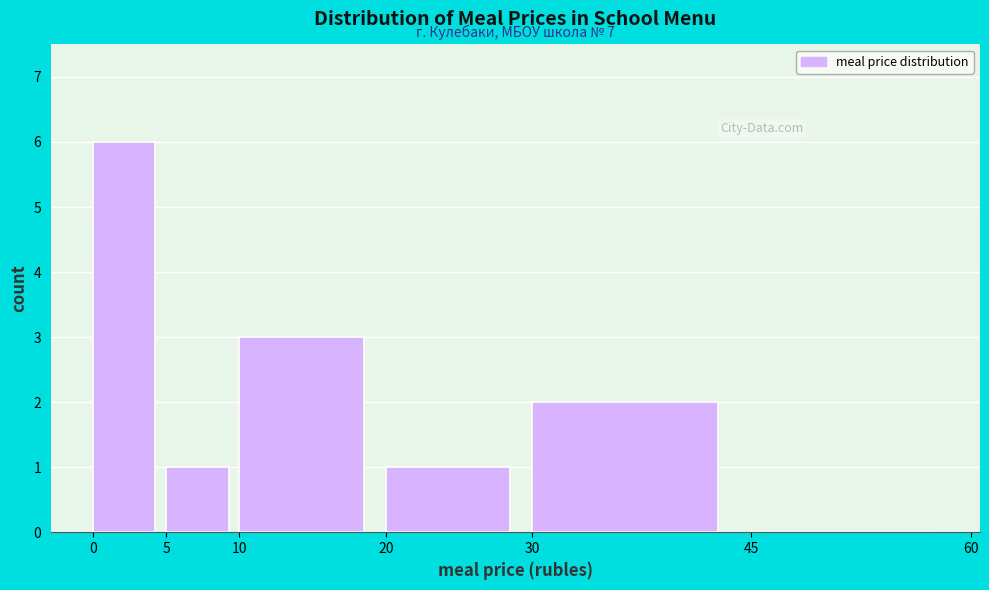

Which range on the x-axis has the tallest bar?

0 to 5